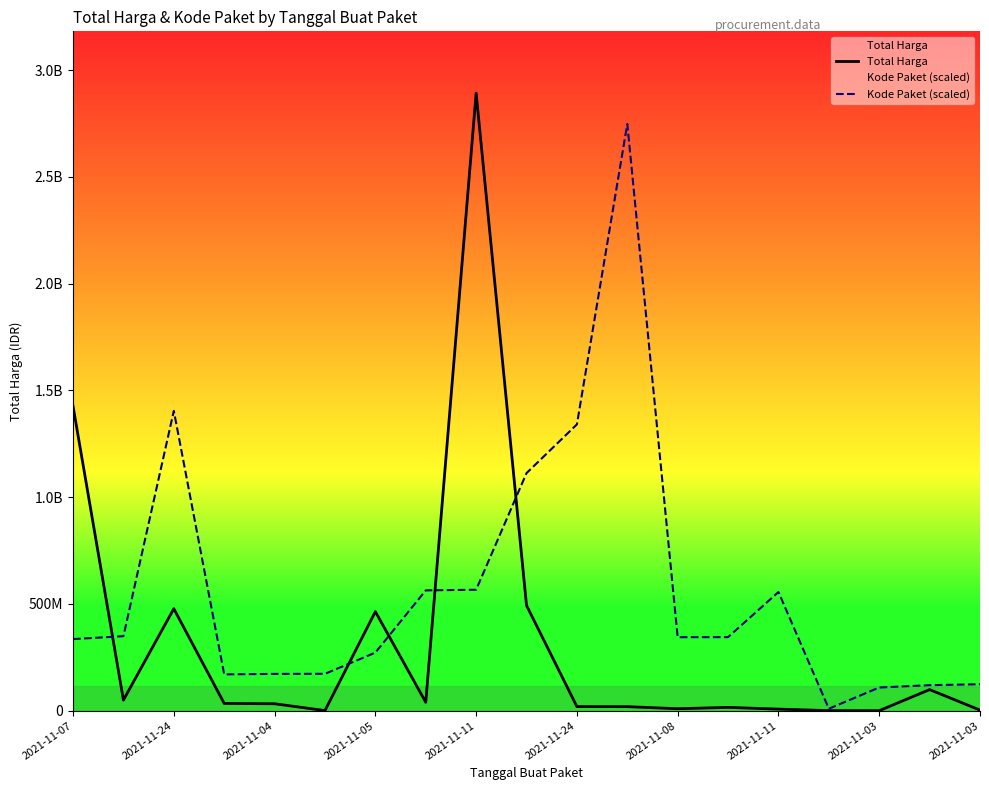

How many data points in Kode Paket (scaled) are above 344186766?

10